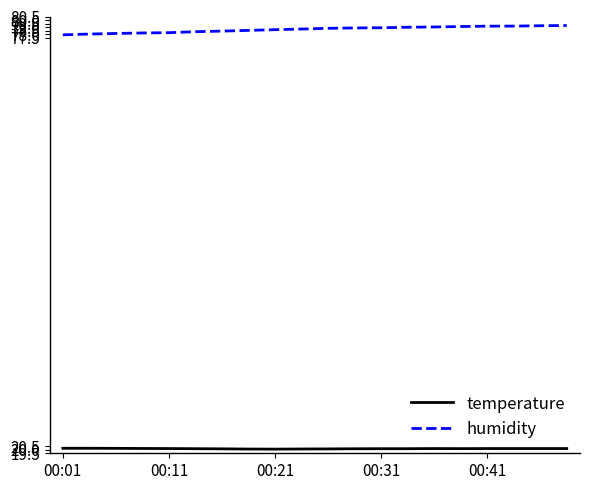

Does the chart display data point markers on the line(s)?

No